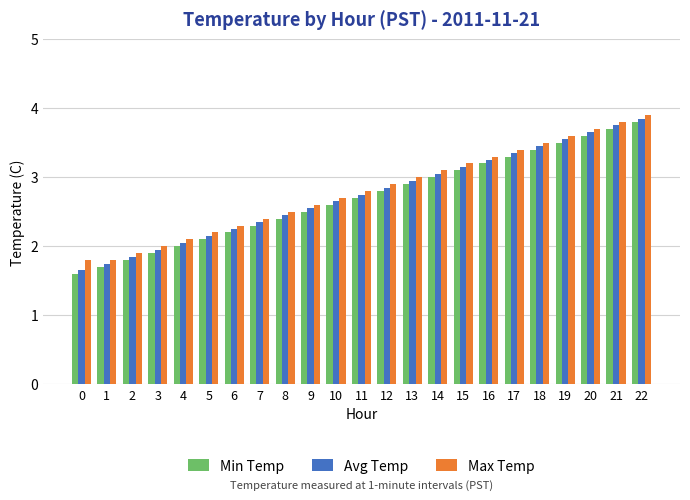

What is the highest value of the Max Temp series?

3.9